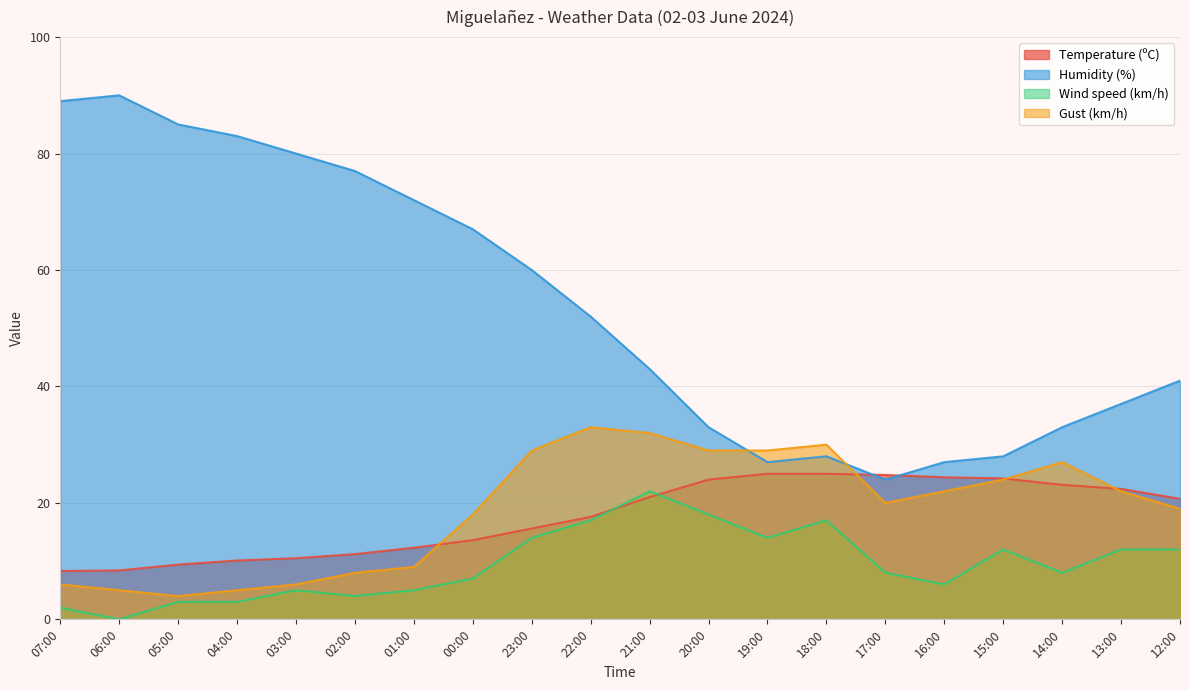

Where does the Gust (km/h) series first go above 22?

23:00